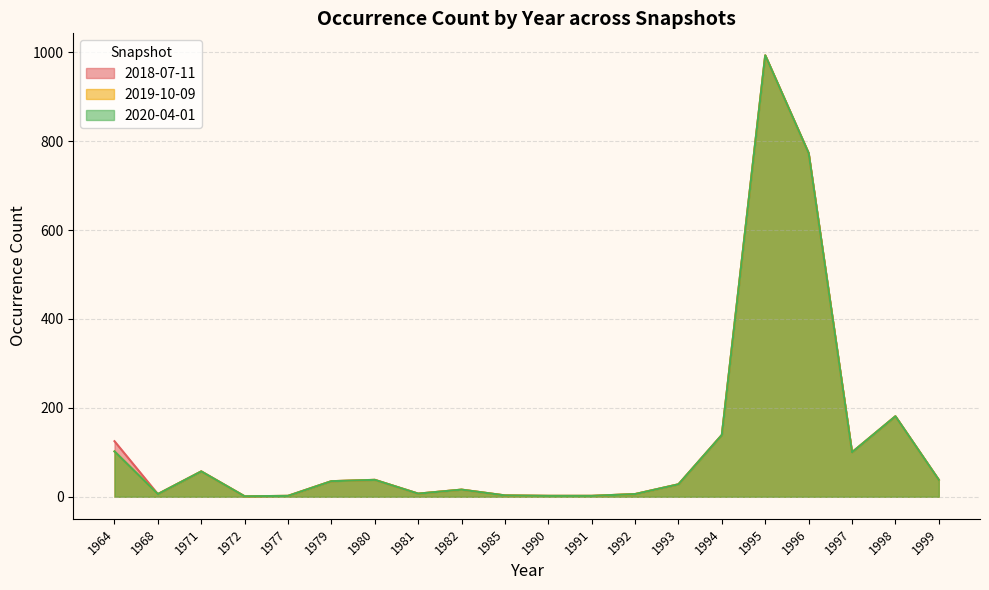

What is the minimum value for 2020-04-01?

1